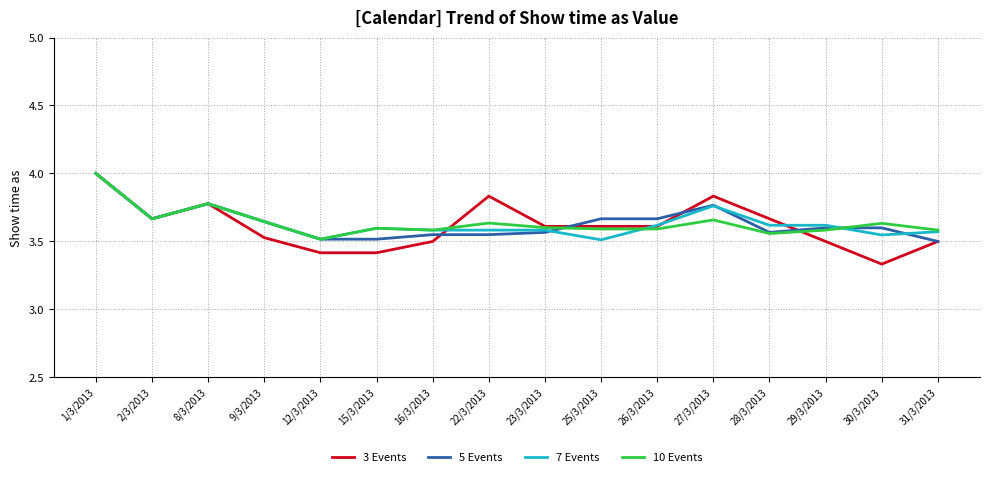

True or false: 5 Events has a value of 3.8 at 8/3/2013.

True